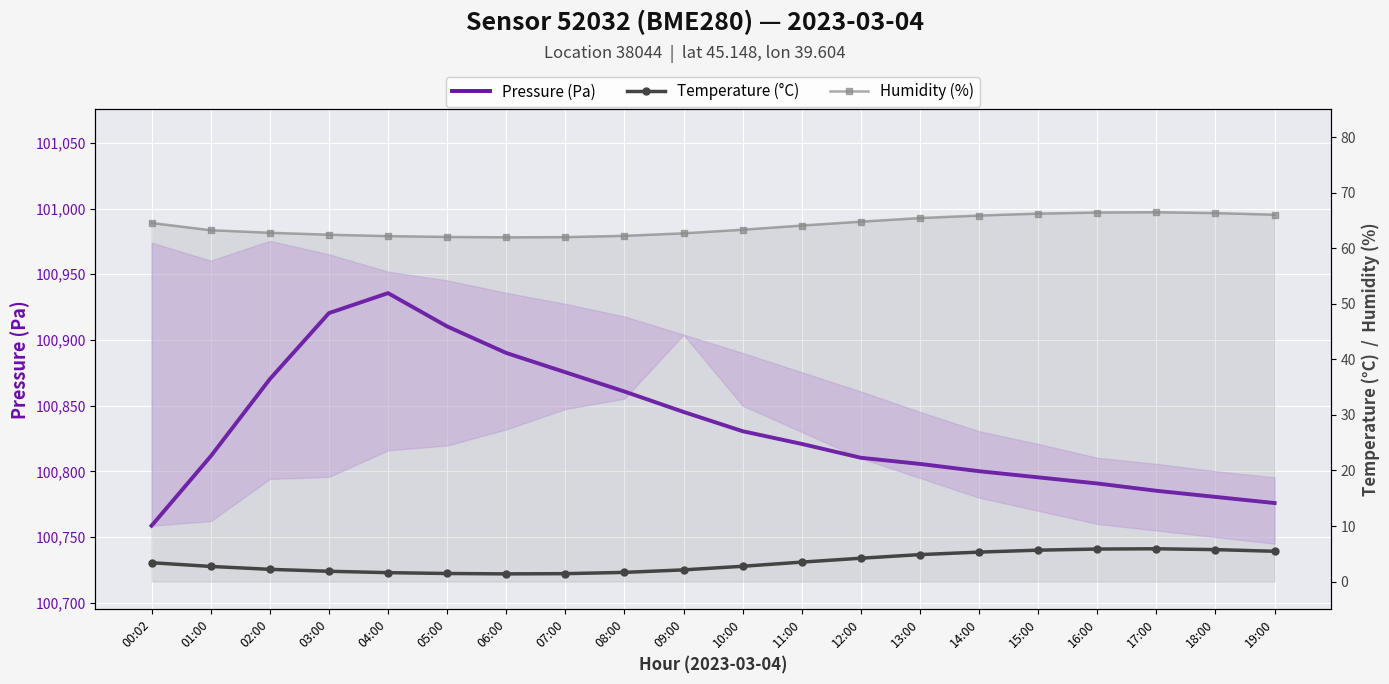

At how many categories does at least one series exceed 19179?

20